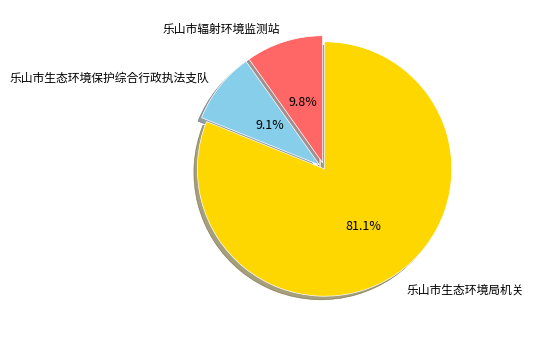

To the nearest percent, what portion does 乐山市辐射环境监测站 represent?

10%